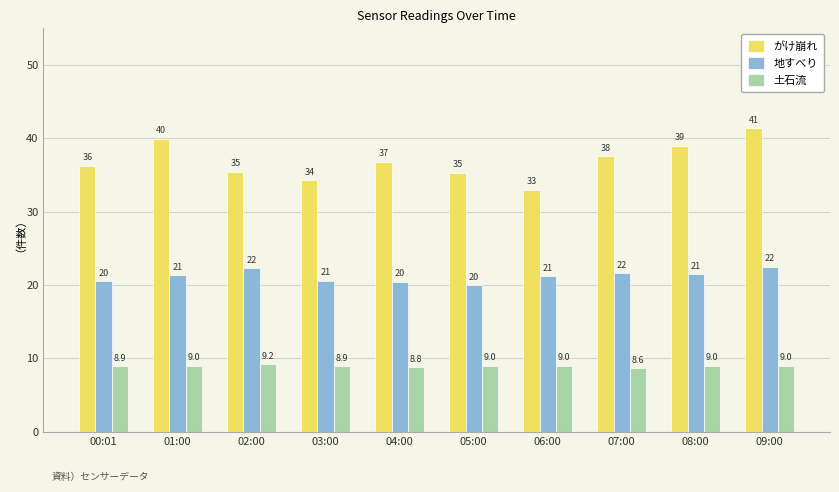

What is the approximate value of 地すべり at 00:01?

20.5